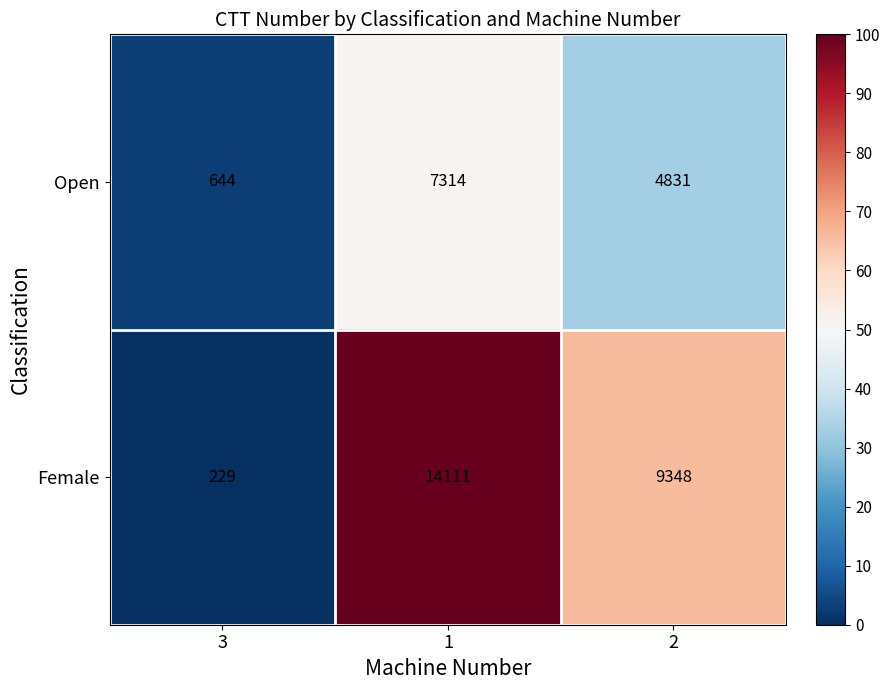

At which category is the sum across all series the highest?

1